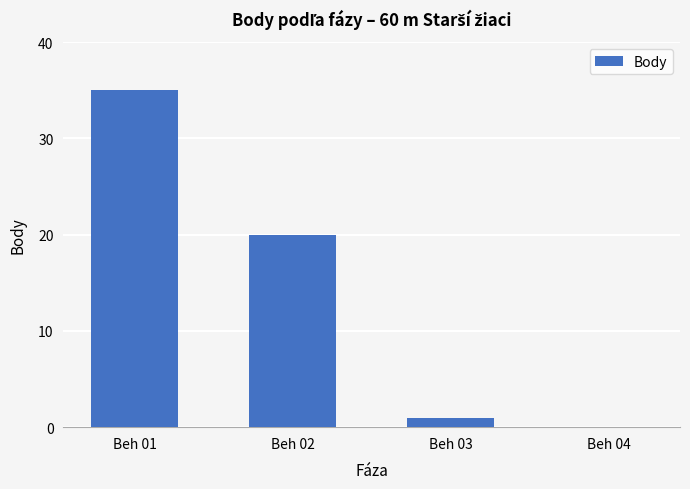

What is the sum of all values?

56